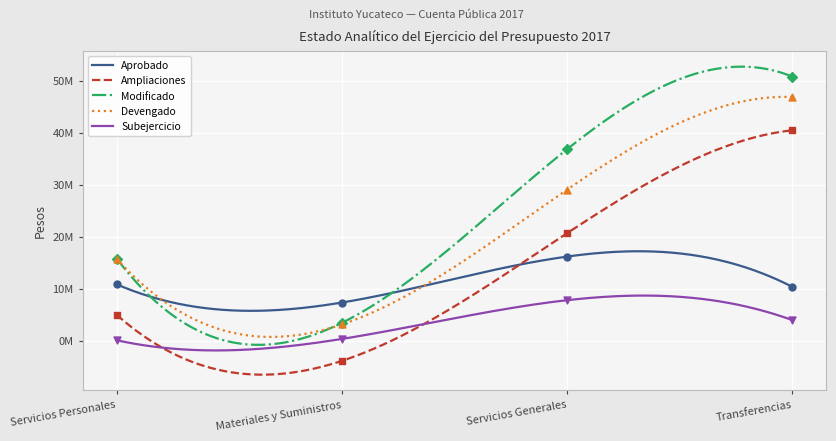

What are all the series names shown in the legend?

Aprobado, Ampliaciones, Modificado, Devengado, Subejercicio